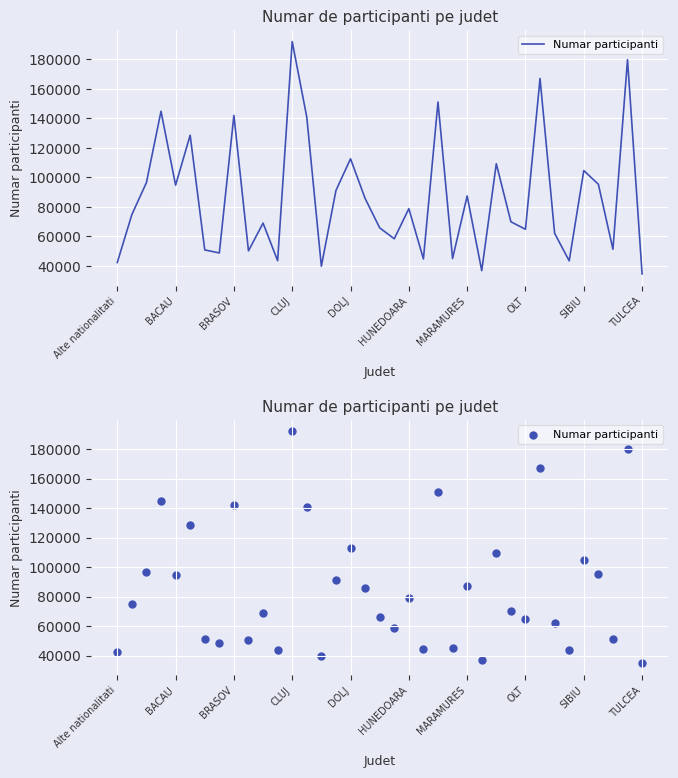

What is the change in value from CLUJ to HUNEDOARA?

-113237